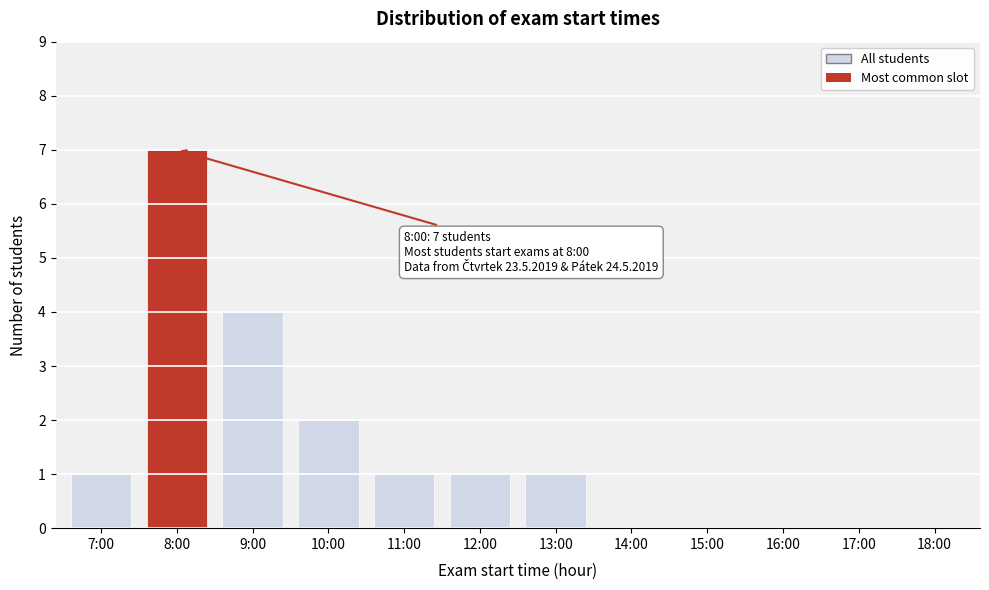

Reading right to left, what are all the values shown in this chart?

18:00=0	17:00=0	16:00=0	15:00=0	14:00=0	13:00=1	12:00=1	11:00=1	10:00=2	9:00=4	8:00=7	7:00=1